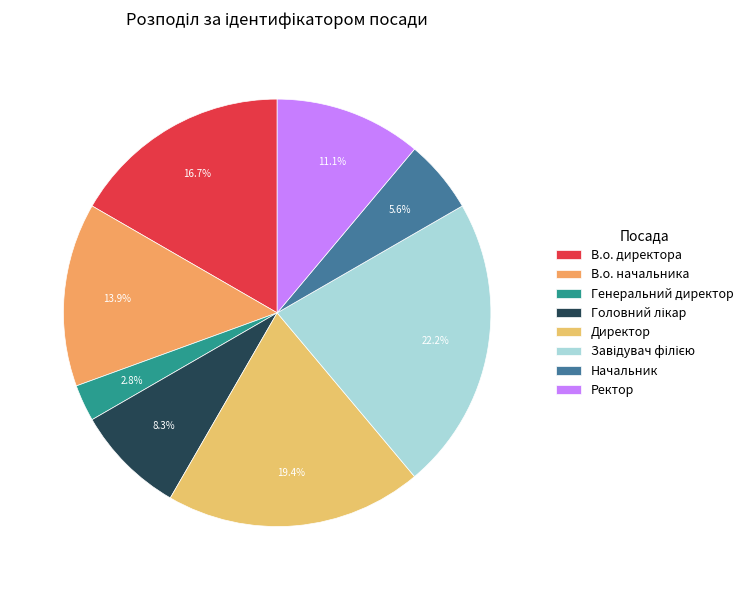

What is the total percentage of Генеральний директор and В.о. директора?

19.4%